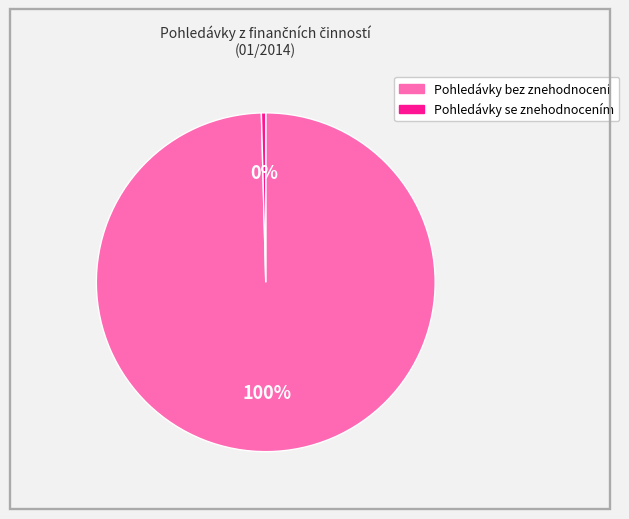

The Pohledávky bez znehodnocení slice represents 100% of the pie. True or false?

True